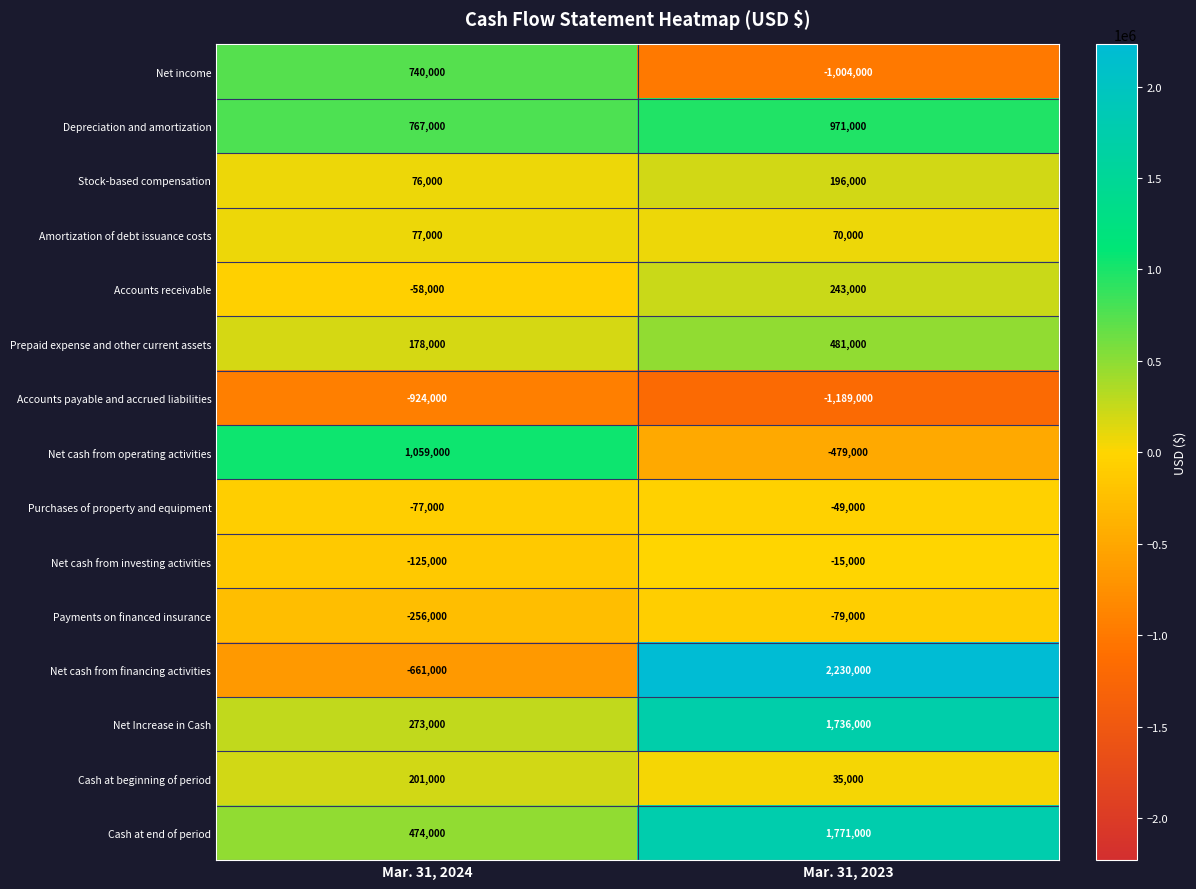

What is the difference between the highest and lowest values at Mar. 31, 2024?

1983000